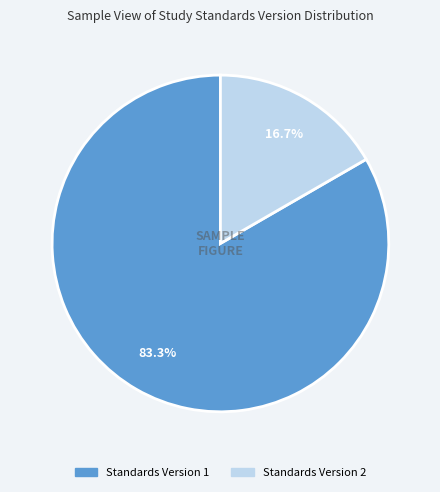

Does any single category account for the majority?

Yes